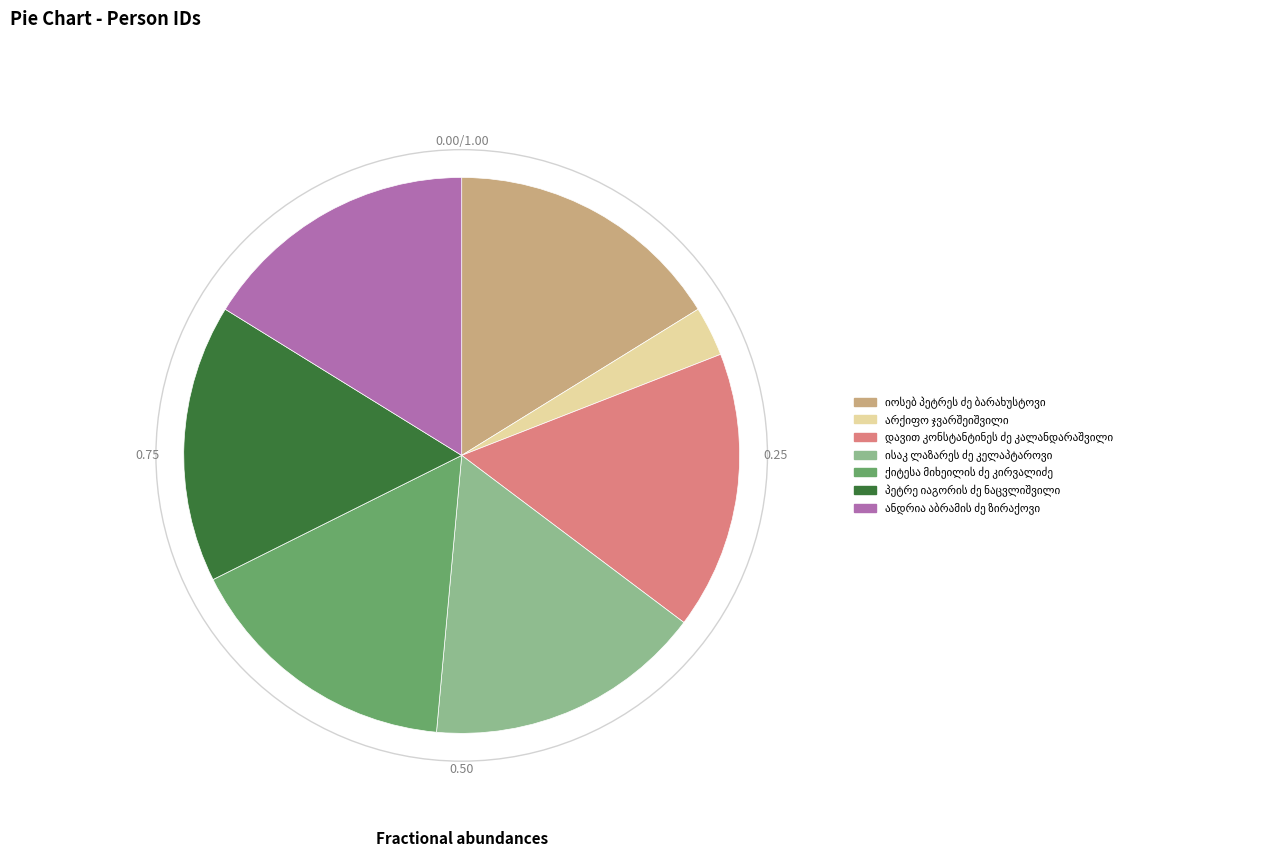

Is there any slice that represents more than half of the pie?

No